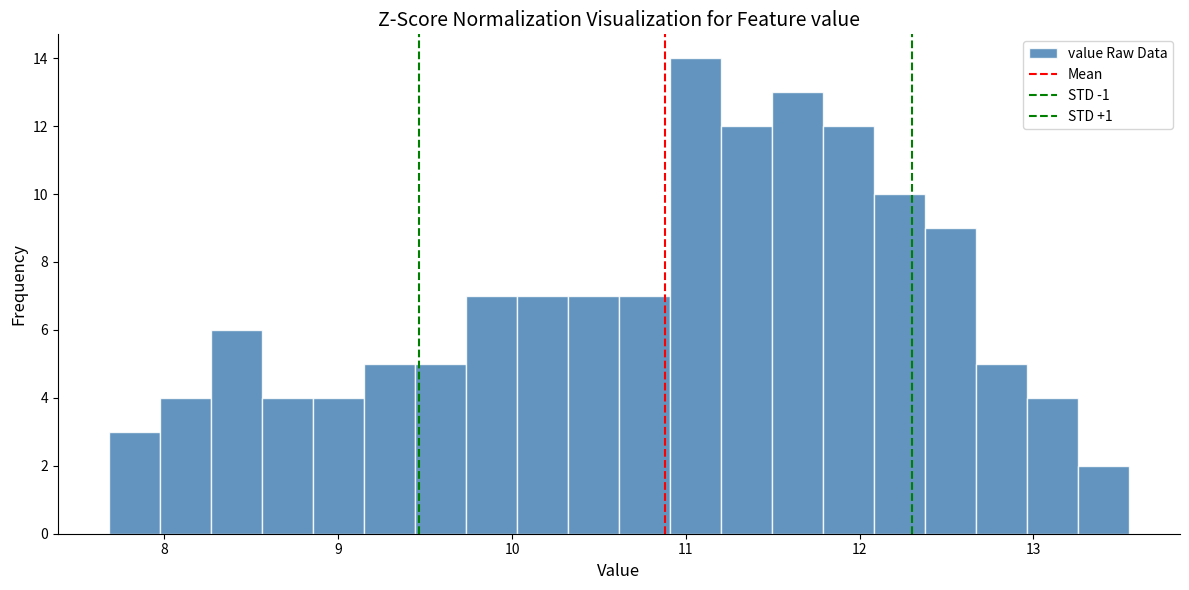

Read against the x-axis, roughly where is the centre of the tallest bar?

11.1